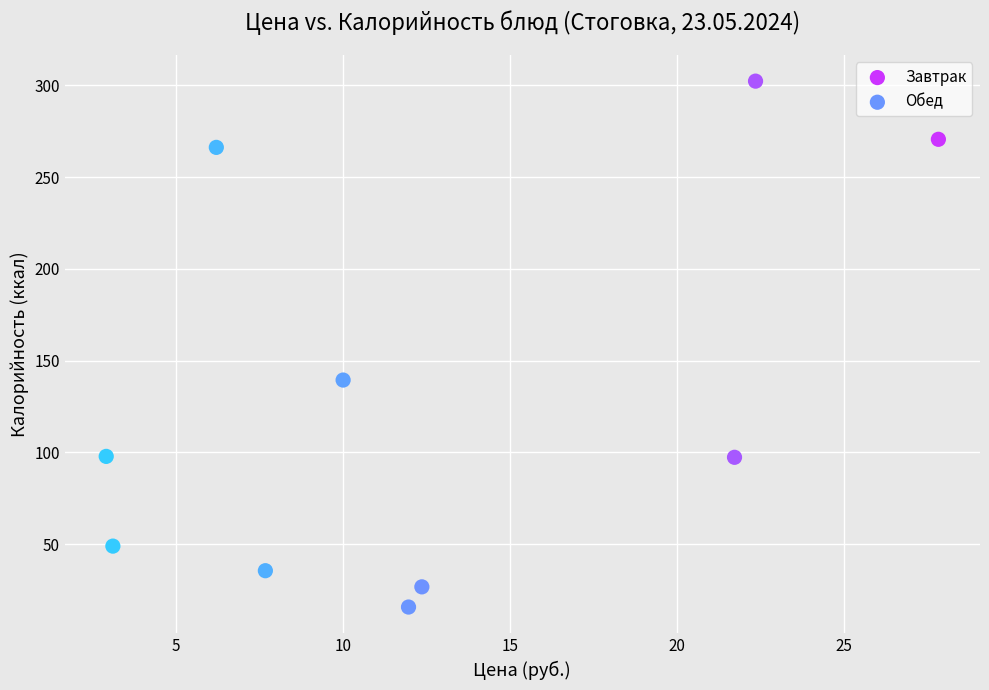

Which series has the widest spread of Y values?

Обед